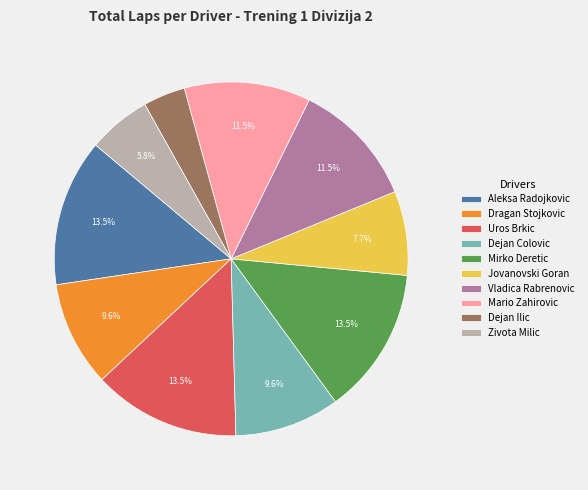

To the nearest percent, what is the difference between the largest and smallest slice percentages?

10%